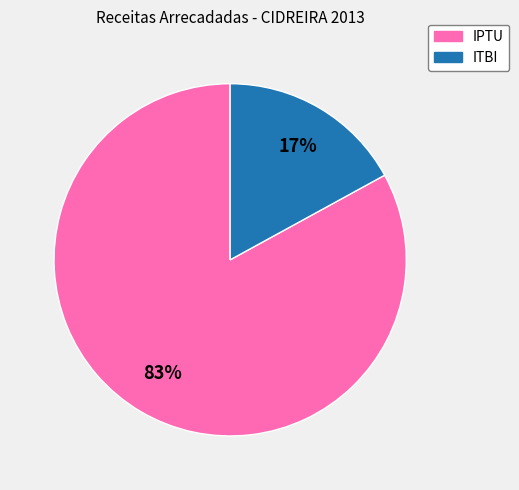

True or false: IPTU accounts for 83% of the total.

True